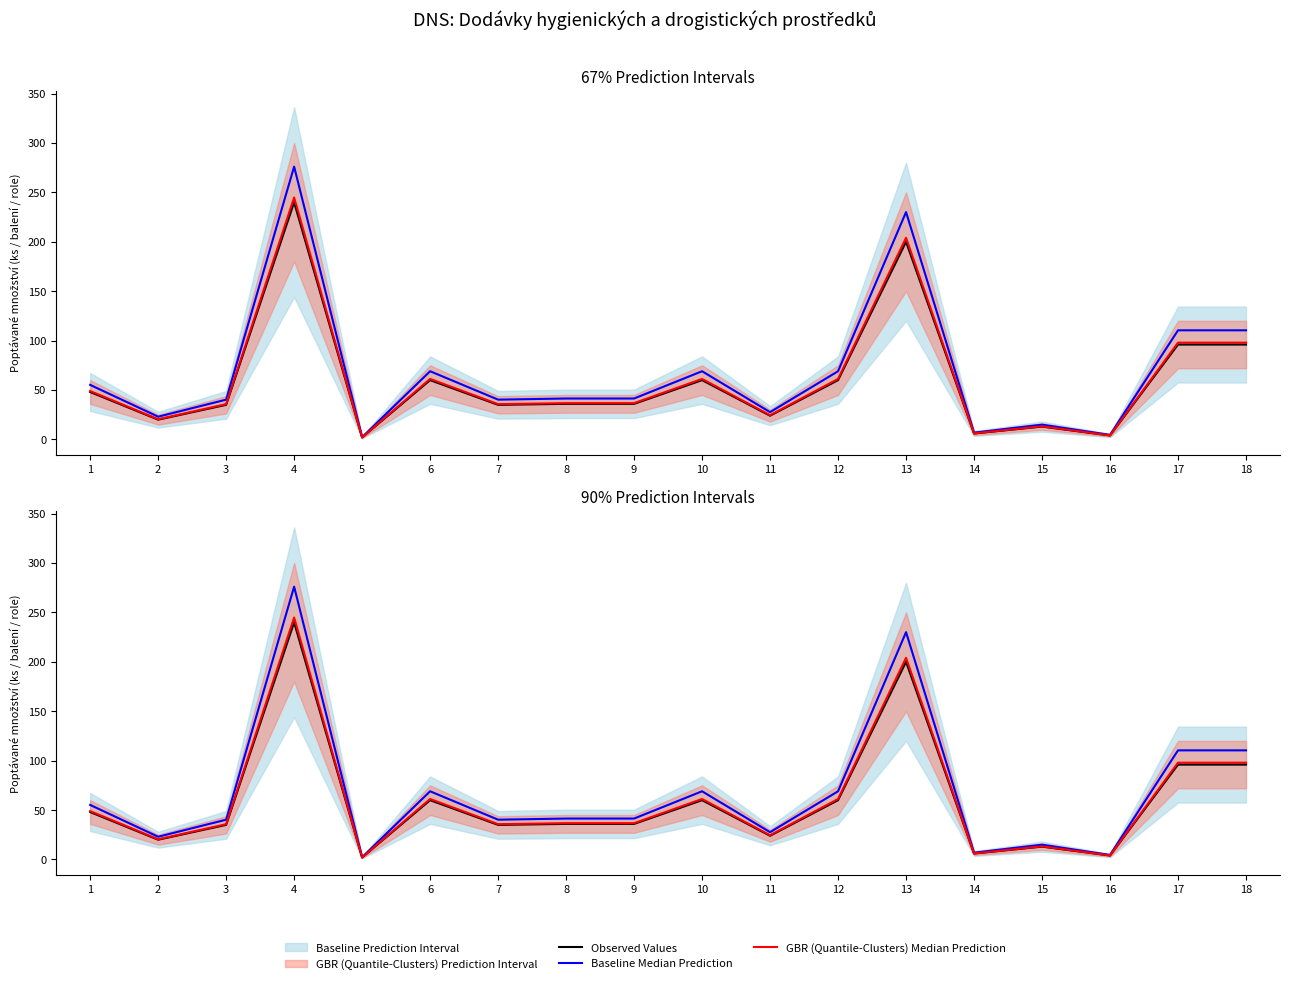

What is the sum of the GBR (Quantile-Clusters) Median Prediction values at 3 and 10?

96.9